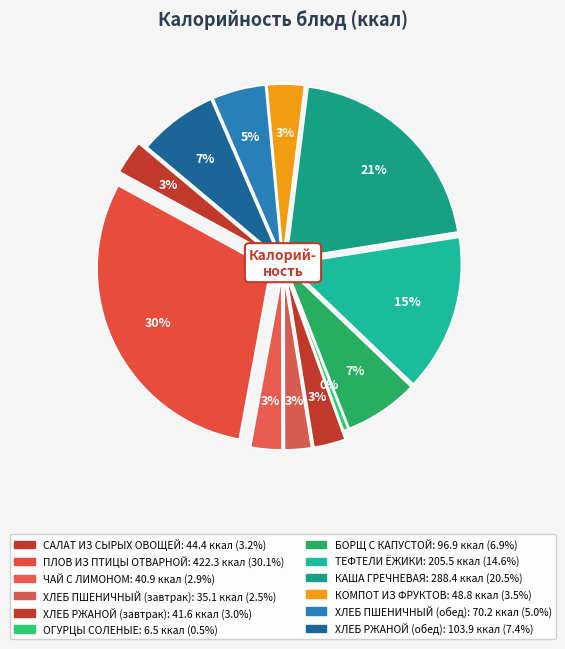

Which slice is the largest?

ПЛОВ ИЗ ПТИЦЫ ОТВАРНОЙ